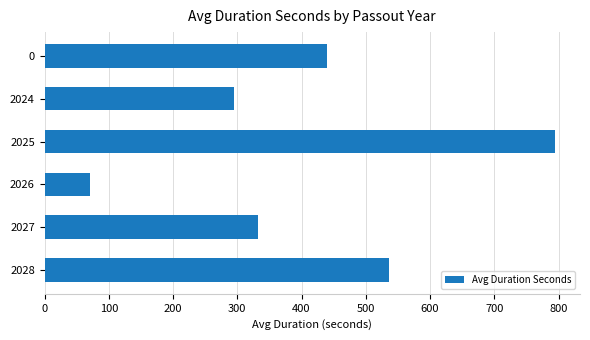

What is the smallest value displayed?

70.0